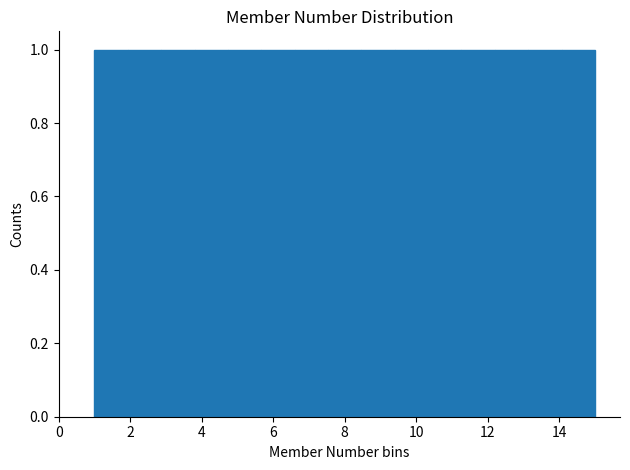

Reading left to right, list every bar in this chart as the range it spans on the x-axis followed by its height. Neither the bar edges nor the heights are printed on the chart, so give them approximately, as read against the axes.

1.0 to 2.0: 1
2.0 to 2.8: 1
2.8 to 3.8: 1
3.8 to 4.8: 1
4.8 to 5.6: 1
5.6 to 6.6: 1
6.6 to 7.6: 1
7.6 to 8.4: 1
8.4 to 9.4: 1
9.4 to 10.4: 1
10.4 to 11.2: 1
11.2 to 12.2: 1
12.2 to 13.2: 1
13.2 to 14.0: 1
14.0 to 15.0: 1